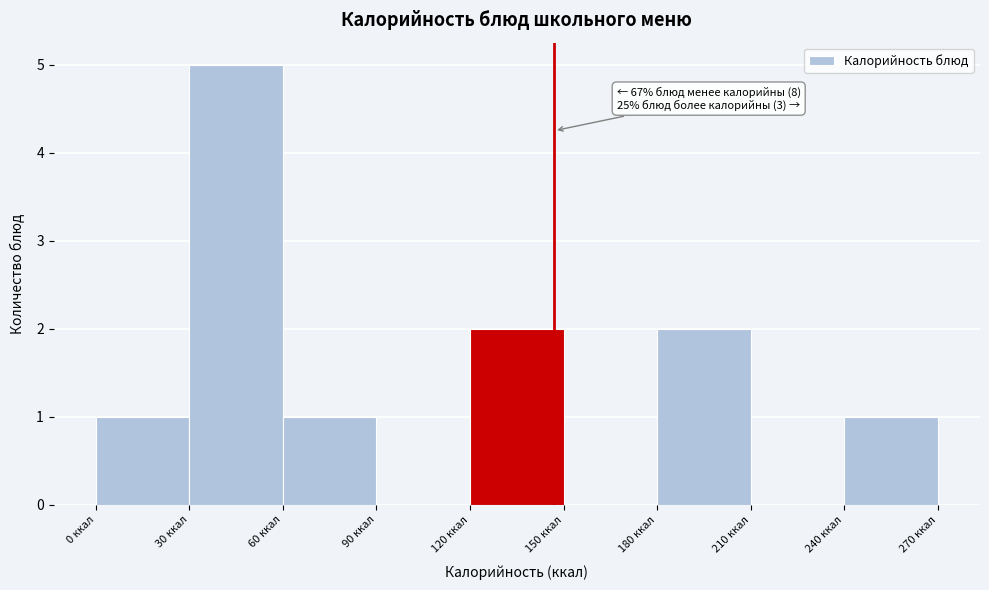

Which range on the x-axis has the tallest bar?

30 to 60